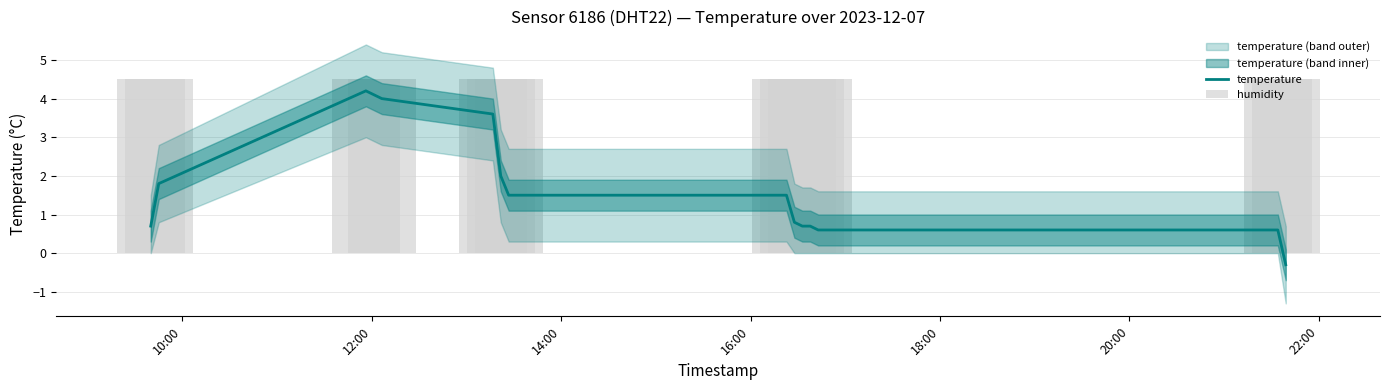

What is the highest value of the temperature series?

4.2